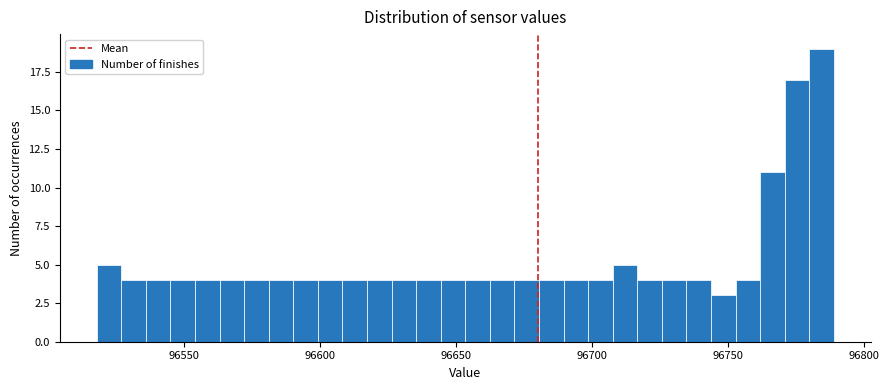

Read against the x-axis, roughly where is the centre of the tallest bar?

96785